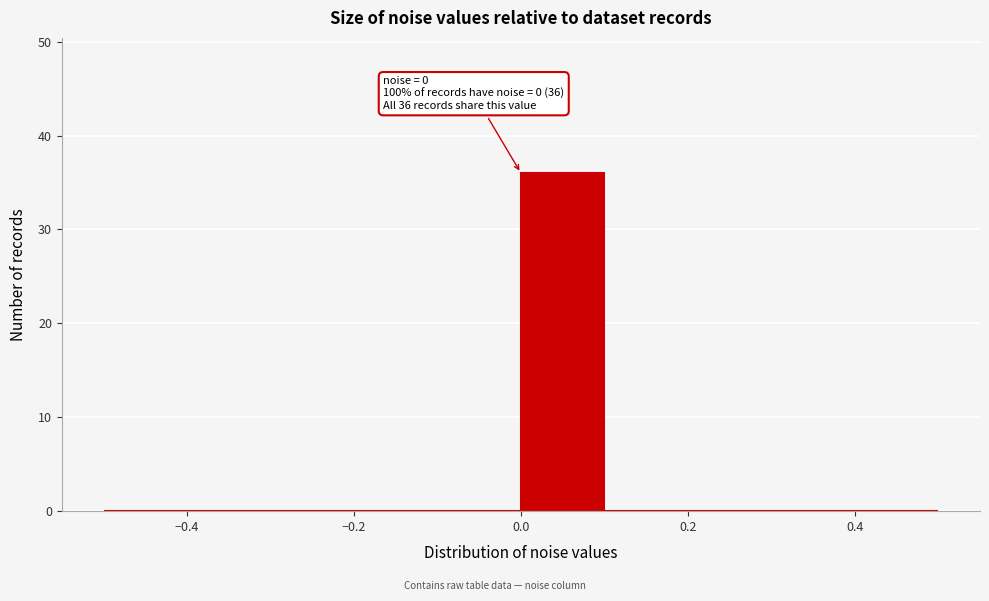

Over which range of the x-axis is the bar tallest?

0.0 to 0.1